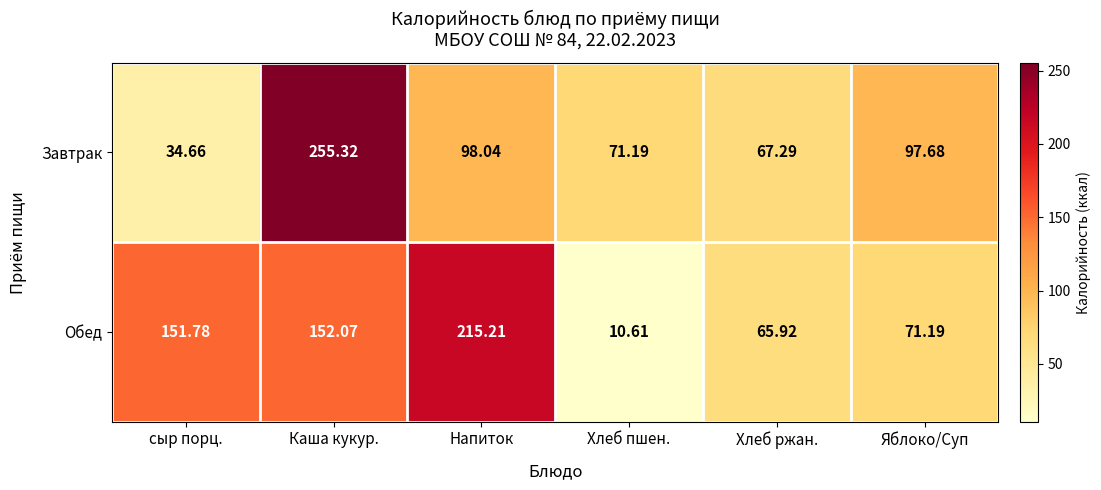

Which category has the lowest value across all series?

Хлеб пшен.